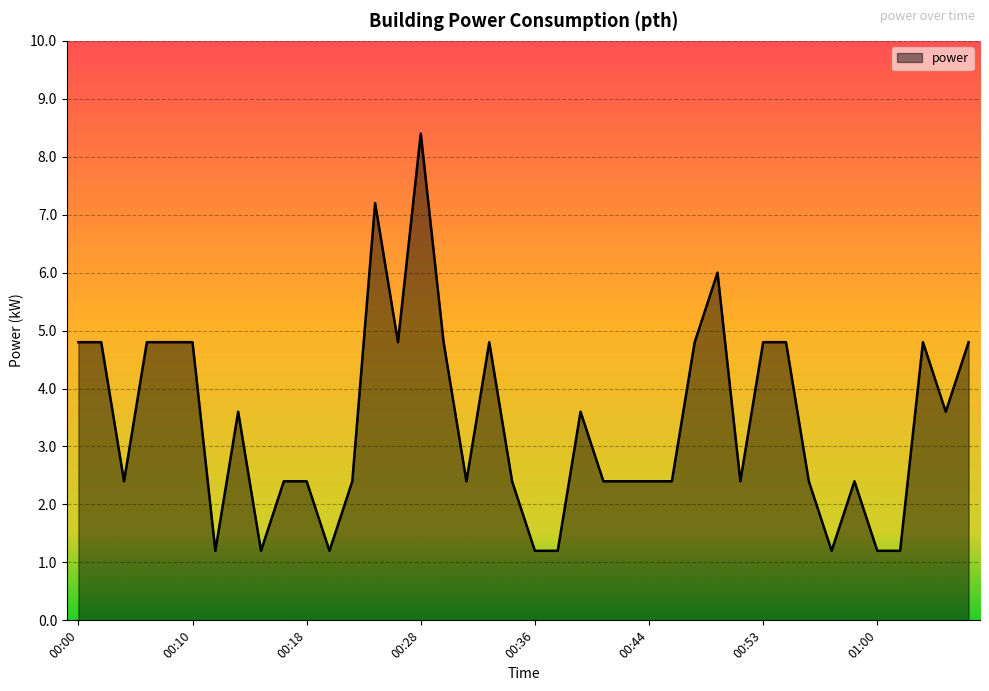

What is the difference between the maximum and minimum values?

7.2